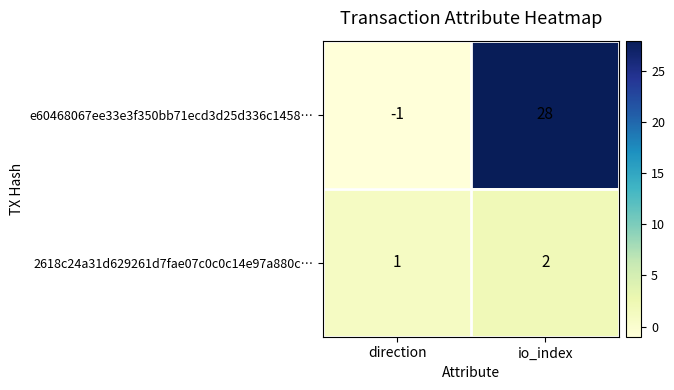

Which category has the lowest value across all series?

direction